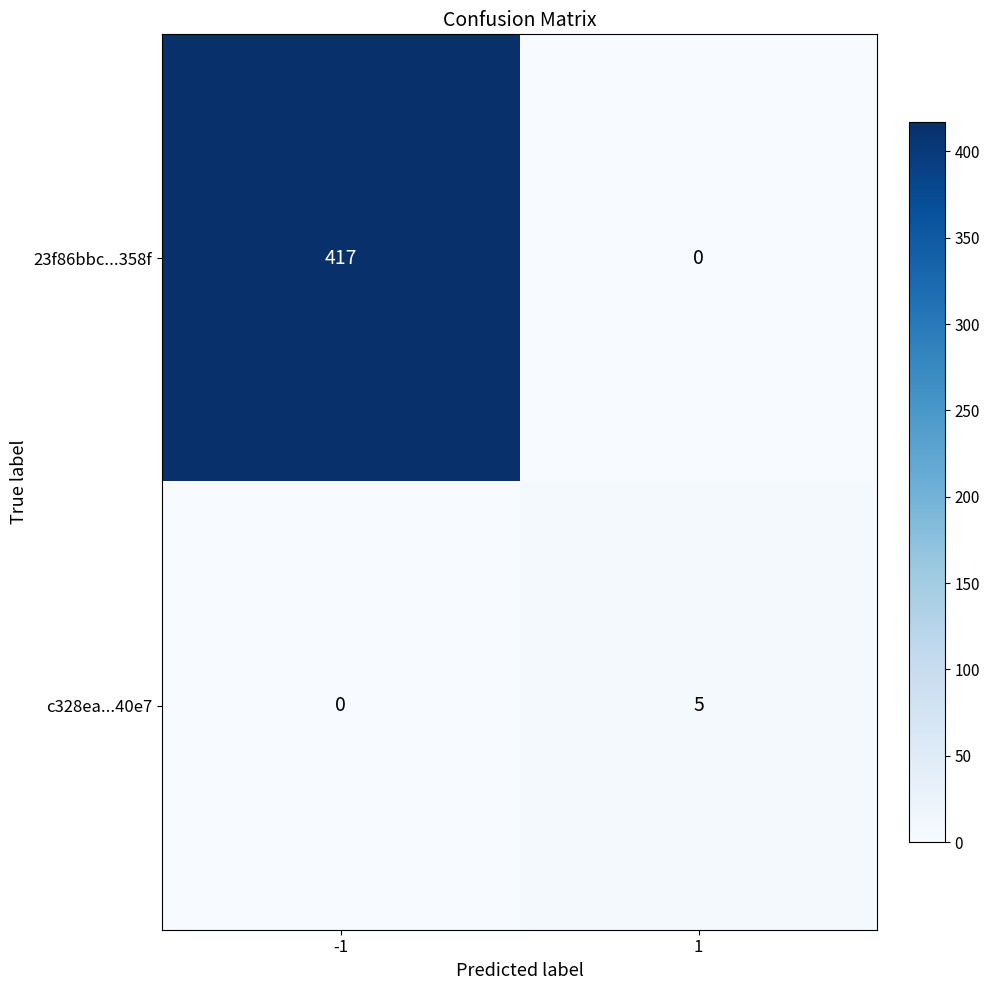

Read the 23f86bbc...358f value at -1, to the nearest 5.

415